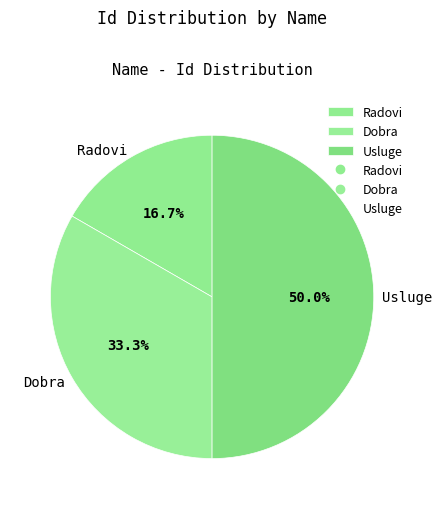

Which has a higher value, Radovi or Usluge?

Usluge